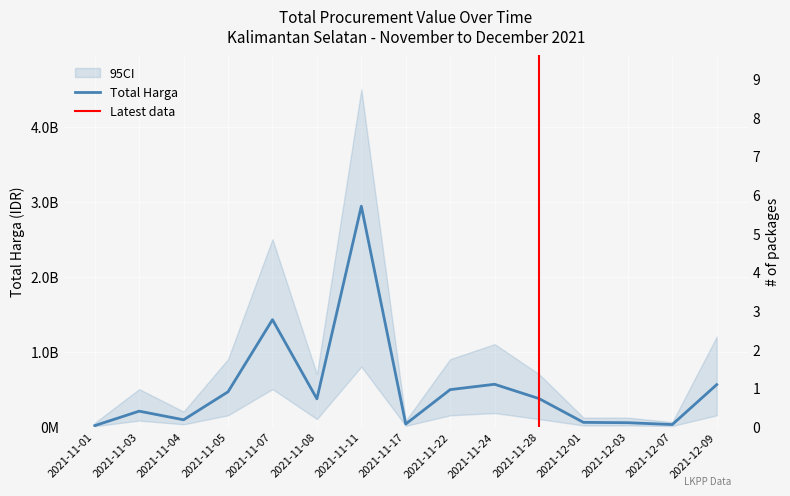

Is this an area chart (filled region under the line)?

No